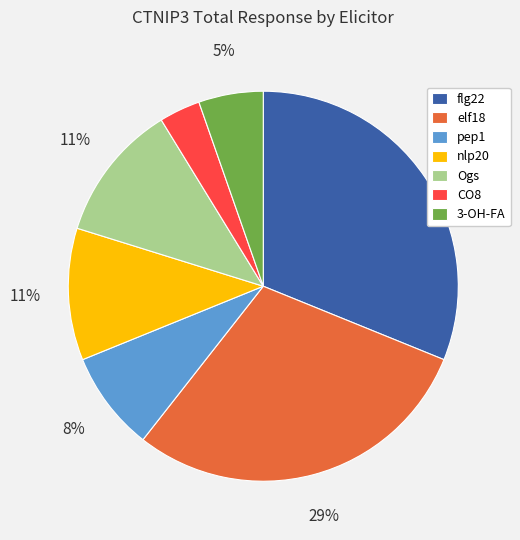

True or false: elf18 accounts for 17% of the total.

False